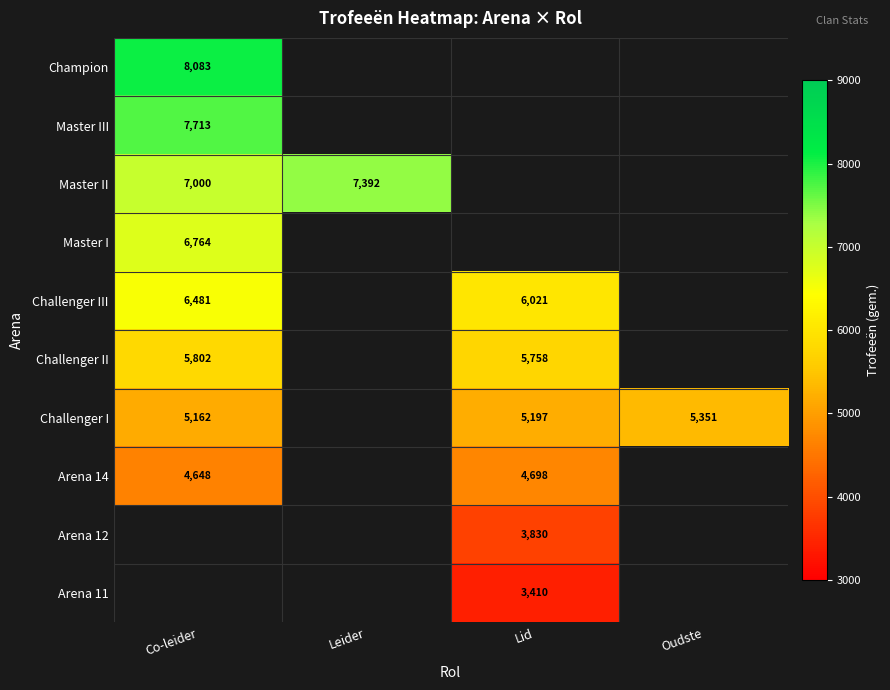

Is the value of Champion at Co-leider greater than the value of Challenger II at Lid?

Yes